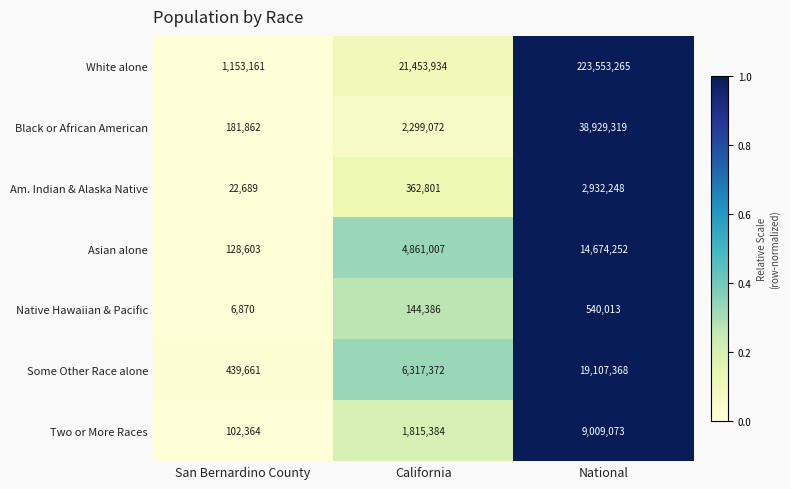

Rank the series at San Bernardino County from highest to lowest value.

White alone, Some Other Race alone, Black or African American, Asian alone, Two or More Races, Am. Indian & Alaska Native, Native Hawaiian & Pacific